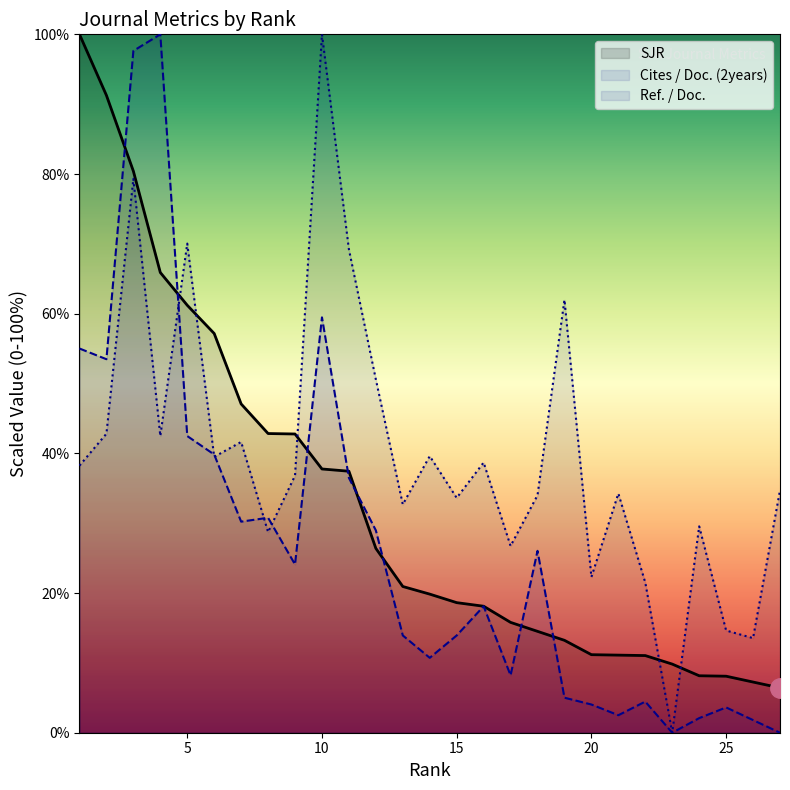

Which category has the lowest value in the Cites / Doc. (2years) series?

23